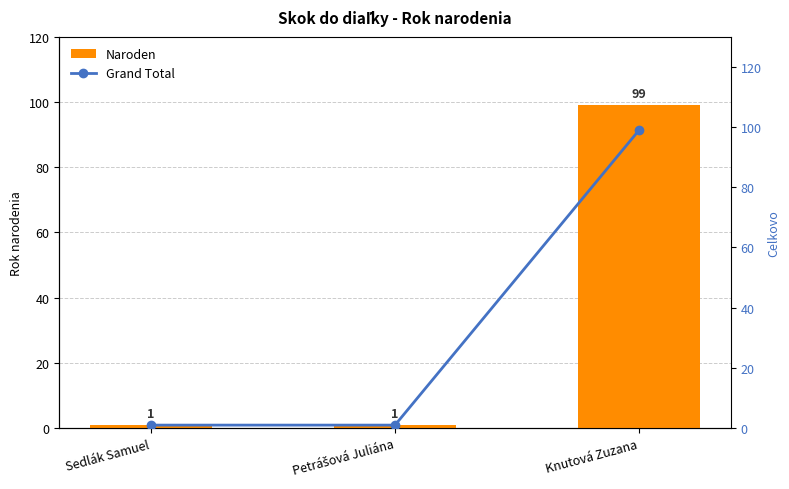

What is the label of the 2nd bar from the right?

Petrášová Juliána